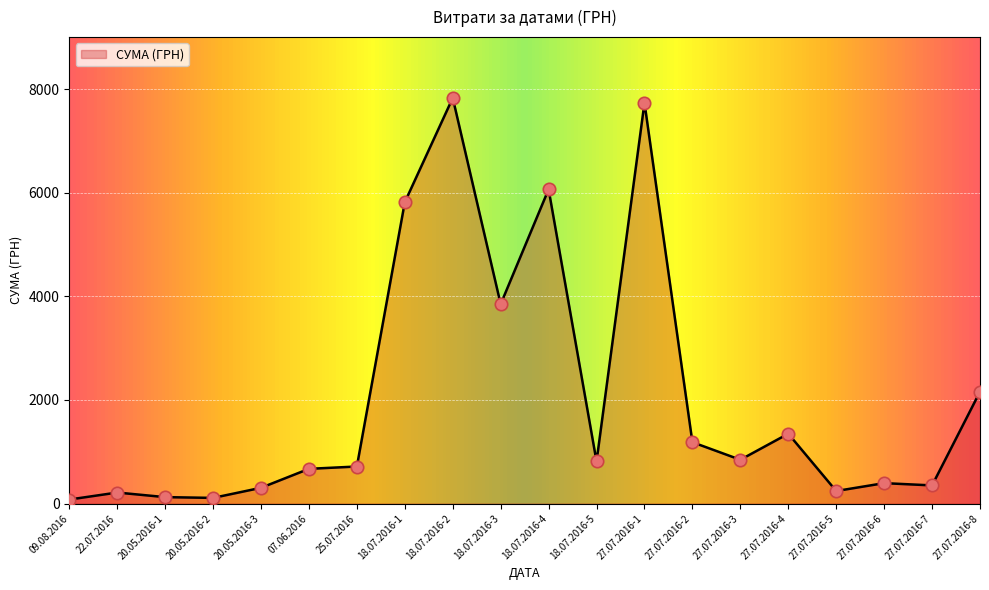

What is the change in value from 18.07.2016-4 to 27.07.2016-1?

+1670.0